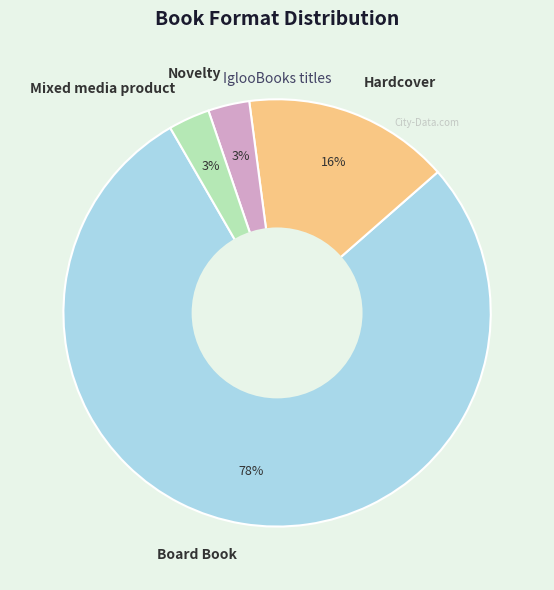

Which has a higher value, Novelty or Hardcover?

Hardcover